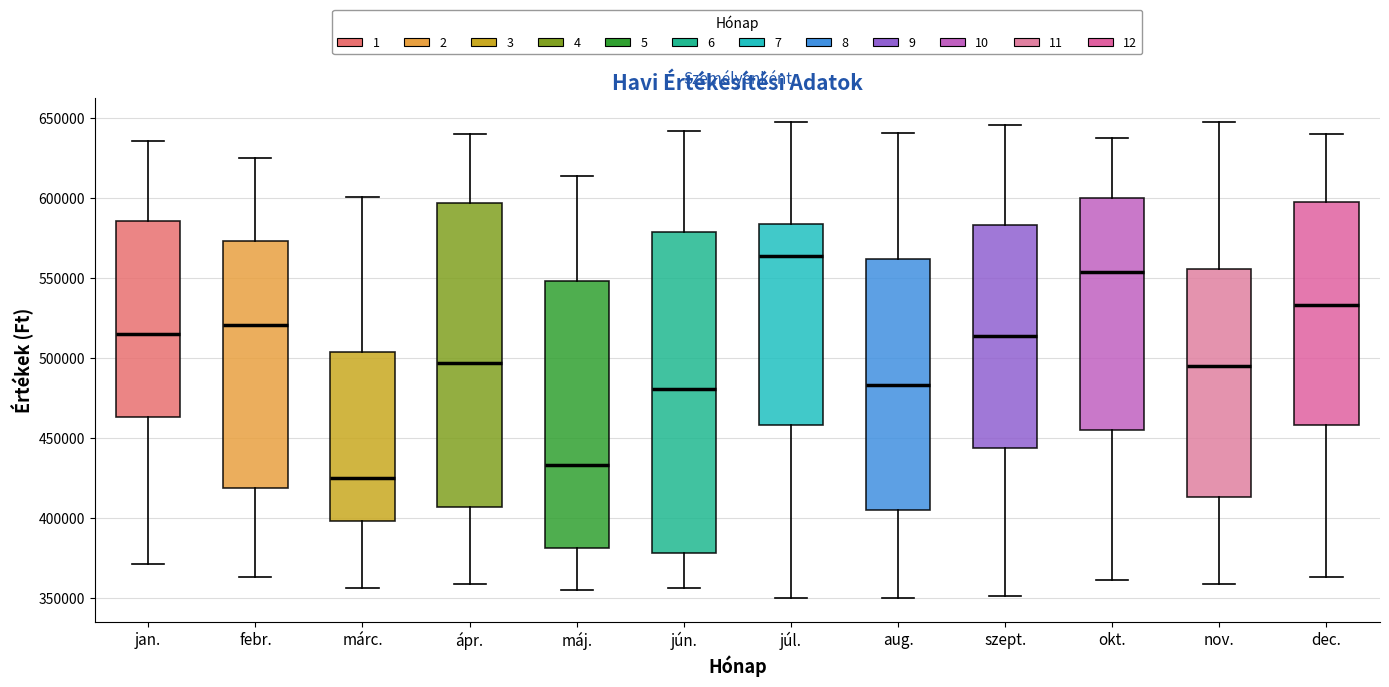

Reading left to right, transcribe this box plot: for each box, give where its median line is, the range the box spans, and where its two whiskers end, as read against the y-axis. The values are not printed on the chart, so give them approximately, as read against the axis.

jan.: median 515000, box 465000 to 585000, whiskers 370000 to 635000
febr.: median 520000, box 420000 to 575000, whiskers 365000 to 625000
márc.: median 425000, box 400000 to 505000, whiskers 355000 to 600000
ápr.: median 495000, box 405000 to 595000, whiskers 360000 to 640000
máj.: median 435000, box 380000 to 550000, whiskers 355000 to 615000
jún.: median 480000, box 380000 to 580000, whiskers 355000 to 640000
júl.: median 565000, box 460000 to 585000, whiskers 350000 to 650000
aug.: median 485000, box 405000 to 560000, whiskers 350000 to 640000
szept.: median 515000, box 445000 to 585000, whiskers 350000 to 645000
okt.: median 555000, box 455000 to 600000, whiskers 360000 to 640000
nov.: median 495000, box 415000 to 555000, whiskers 360000 to 650000
dec.: median 535000, box 460000 to 600000, whiskers 365000 to 640000